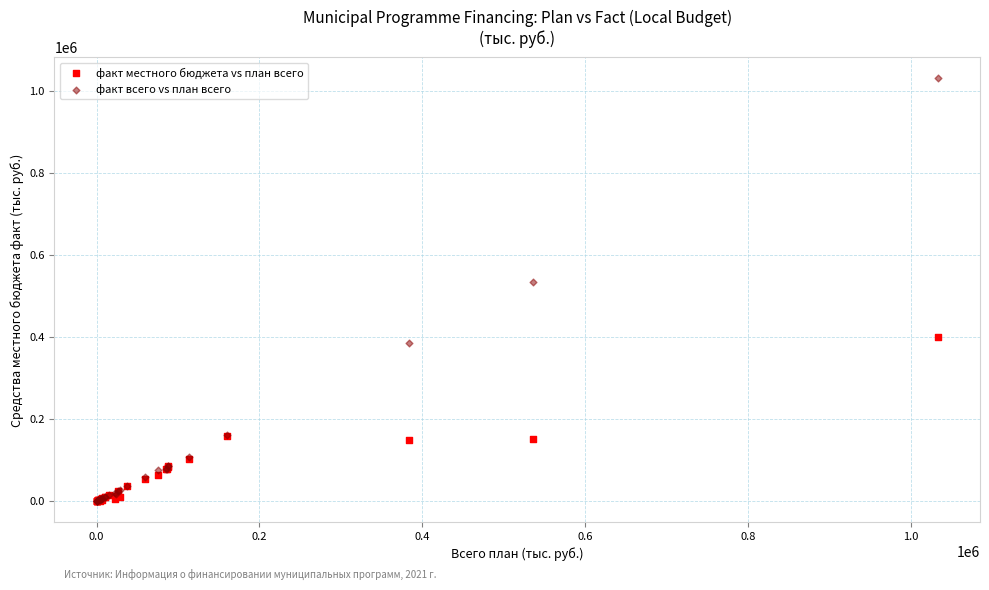

What are all the series names shown in the legend?

факт местного бюджета vs план всего, факт всего vs план всего